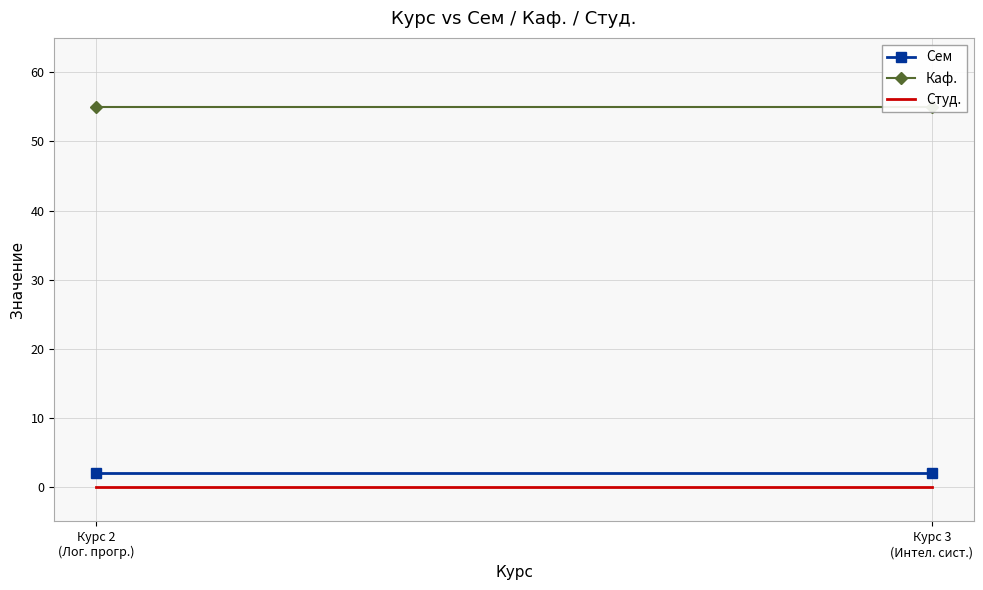

At which category is the sum across all series the highest?

Курс 2
(Лог. прогр.)